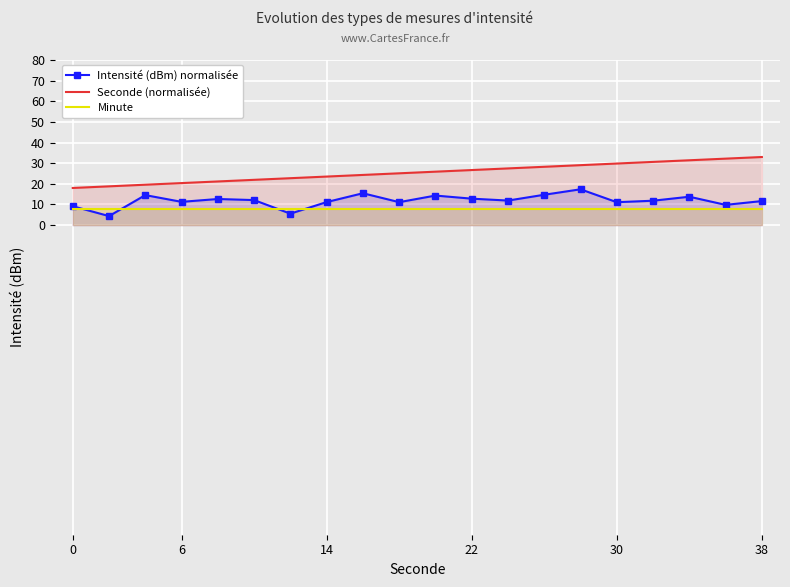

True or false: Seconde (normalisée) has more than 2 interior local peaks.

False